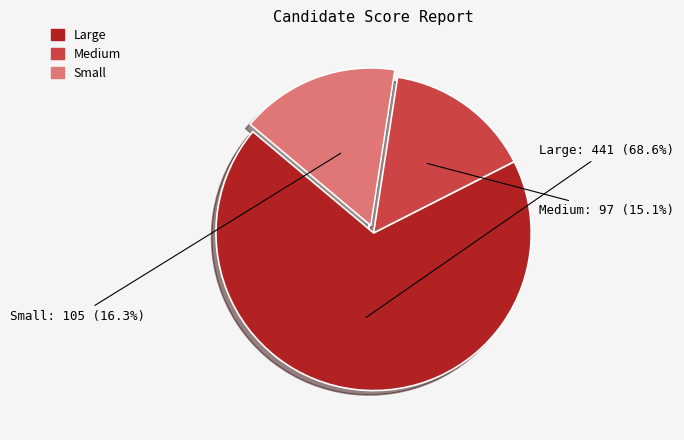

How many slices are in this pie chart?

3